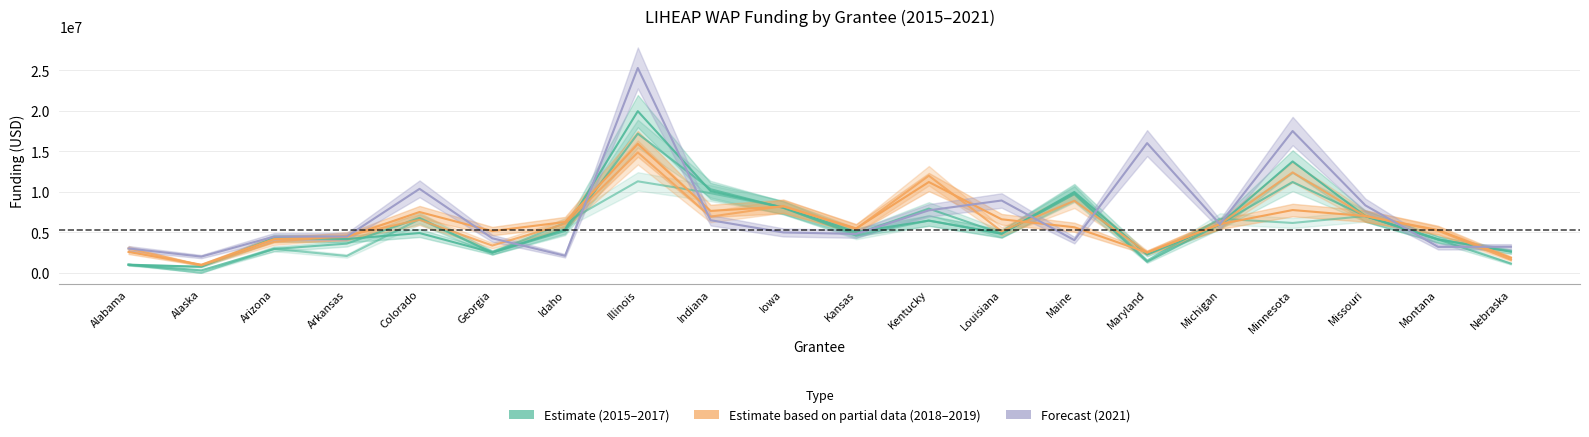

What is the value of the LIHEAP 2019 point at the 8th from the left?

15908061.0